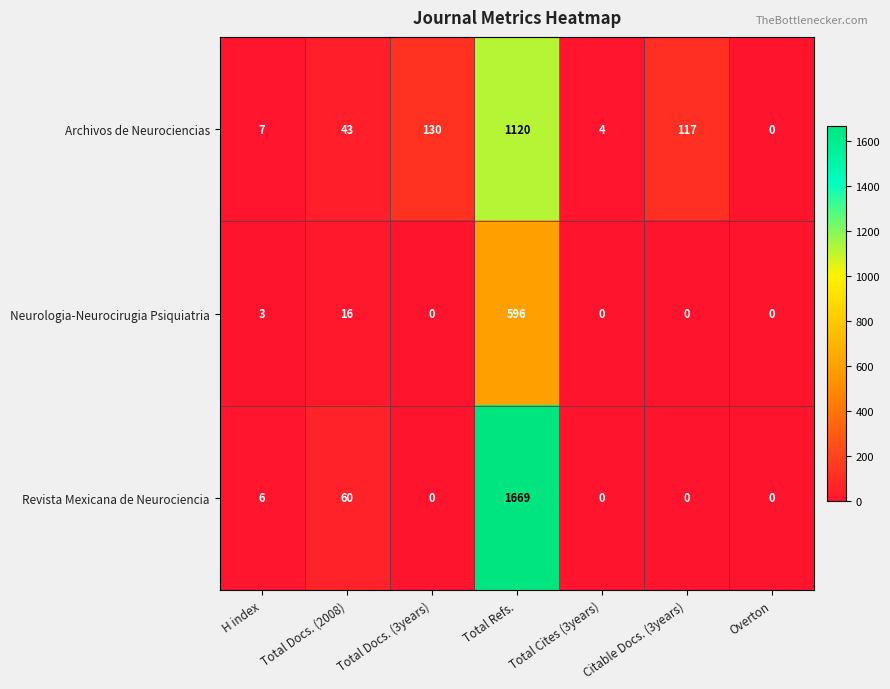

What is the difference between the maximum and minimum values in the Neurologia-Neurocirugia Psiquiatria series?

596